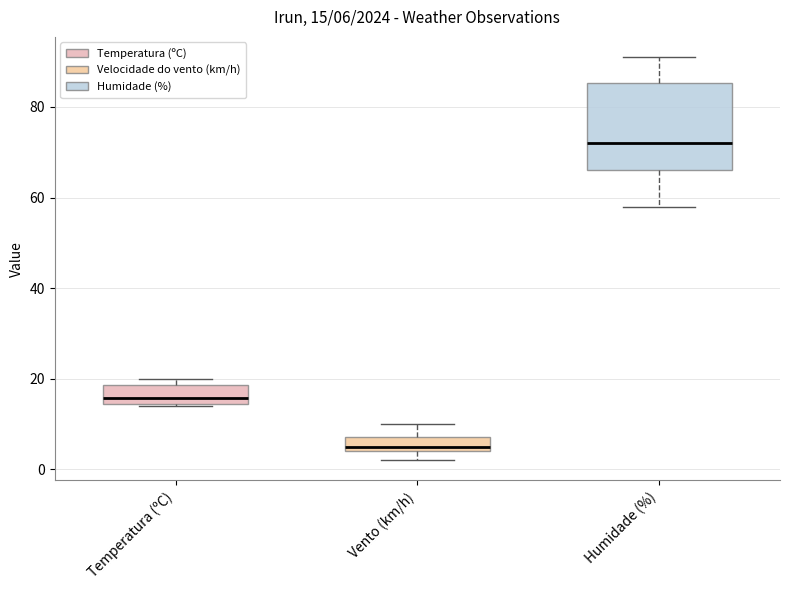

Which box has the highest median line?

Humidade (%)